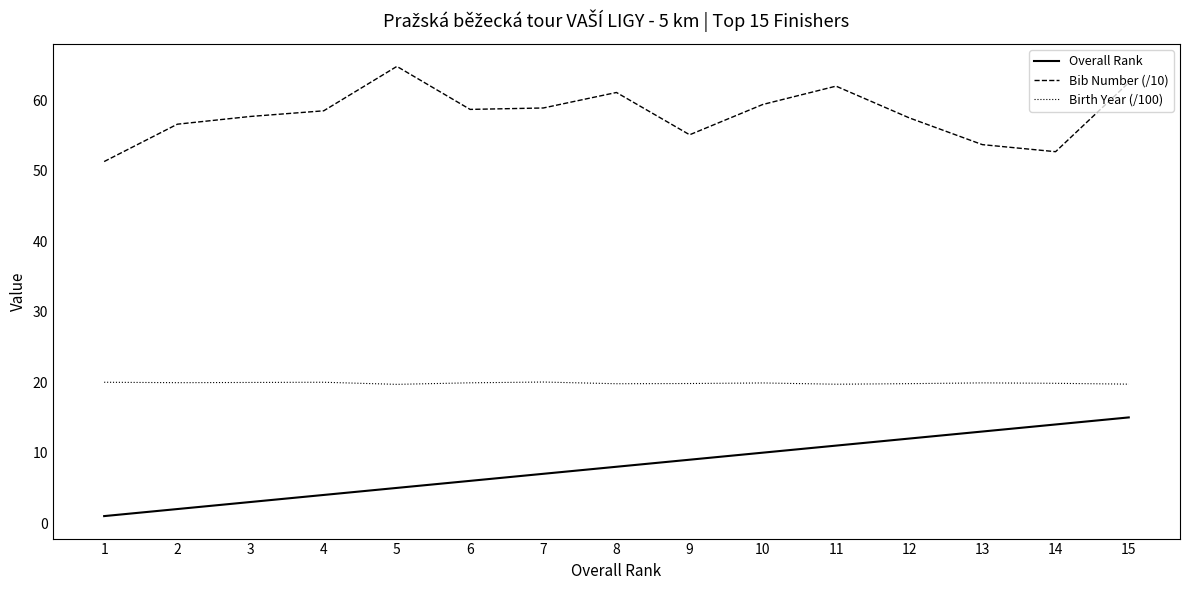

Does the chart have visible grid lines?

No